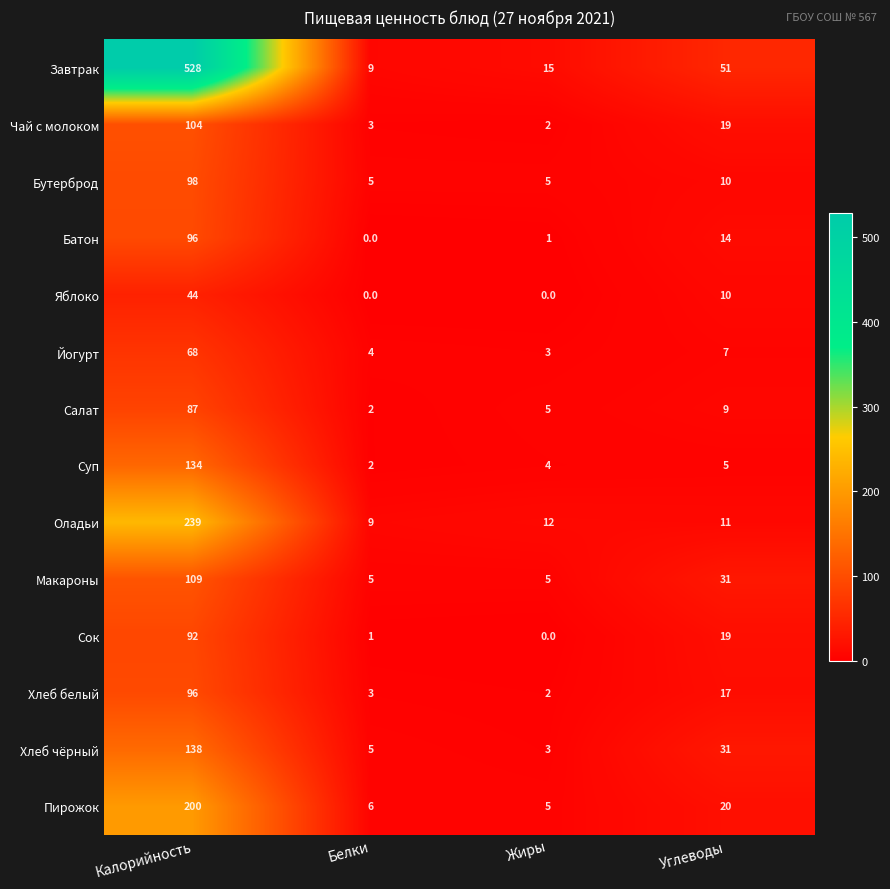

What is the difference between the maximum and minimum values in the Яблоко series?

44